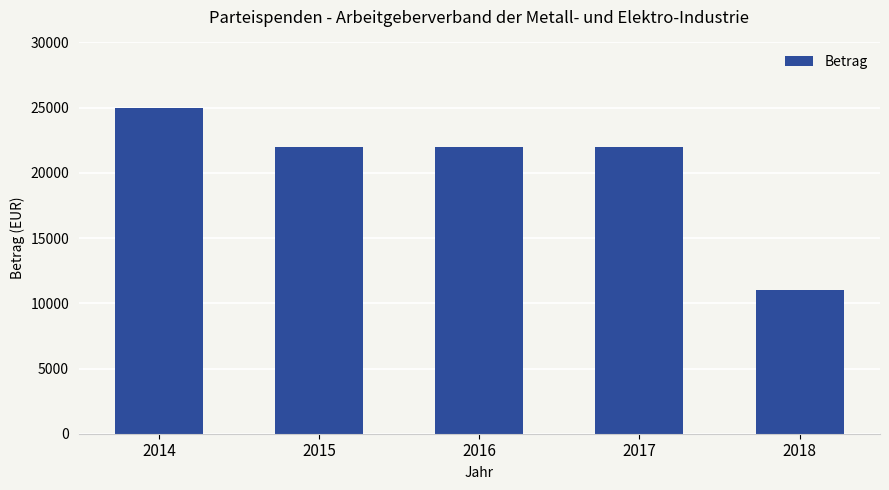

How many data points are less than 22000?

1